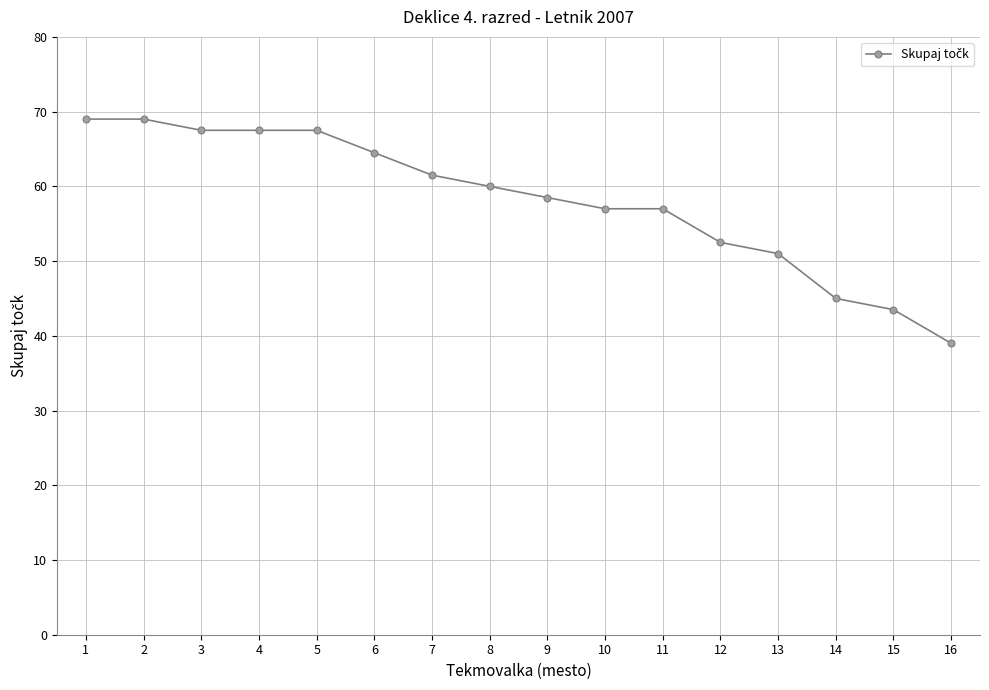

What is the sum of the values at 16 and 13?

90.0